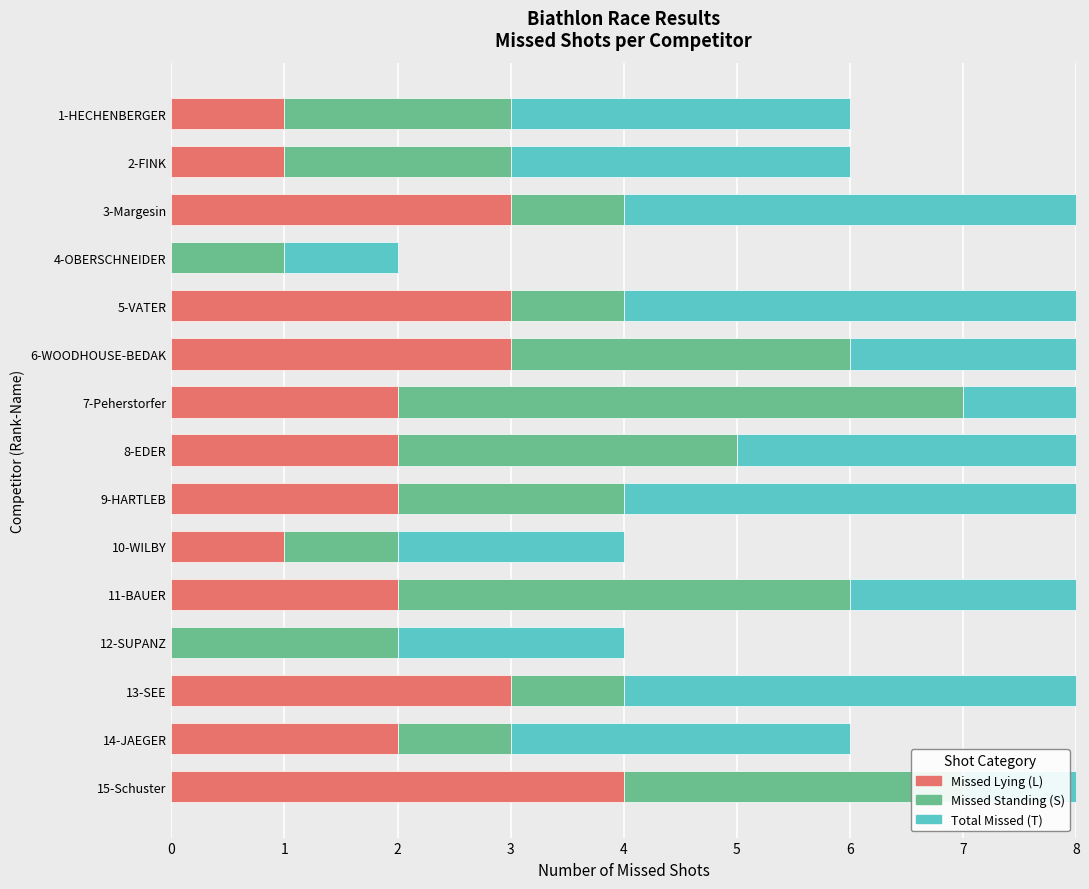

What is the minimum value for Total Missed (T)?

1